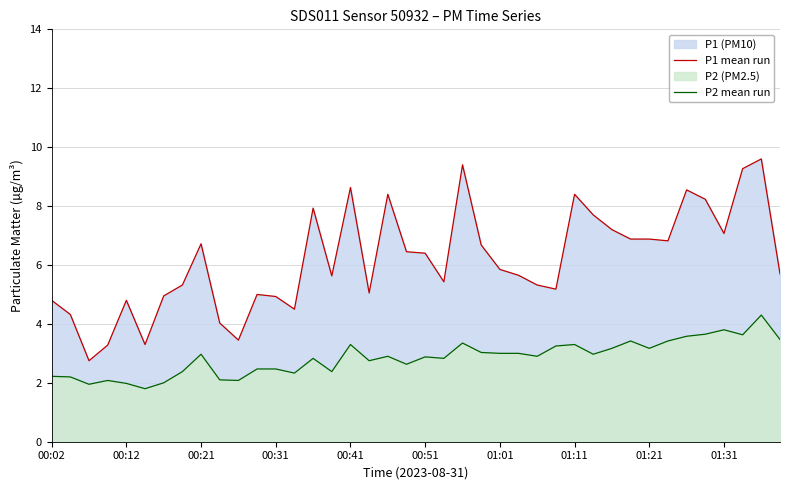

What is the greatest value displayed?

9.6